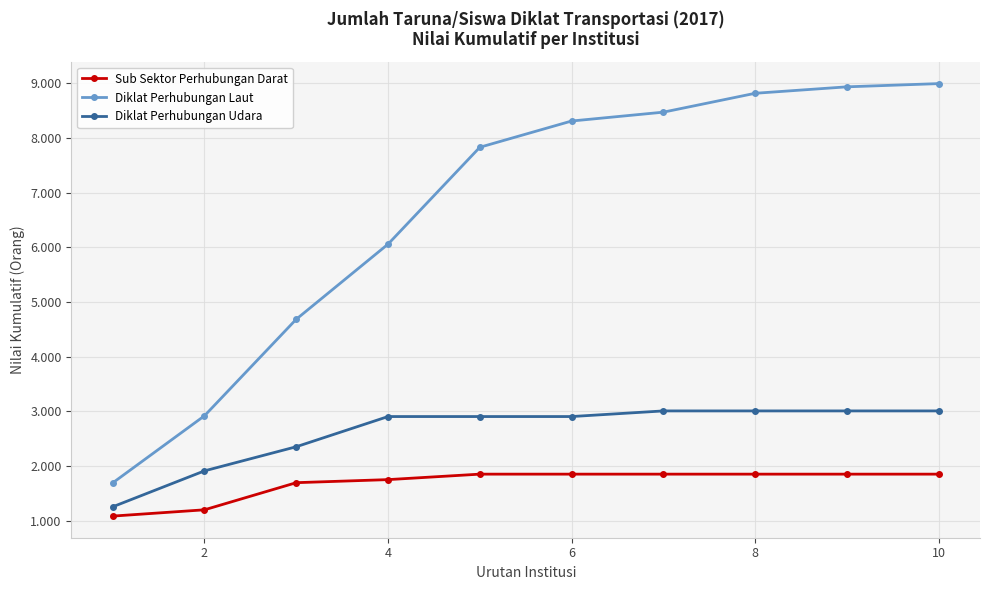

True or false: Diklat Perhubungan Udara and Sub Sektor Perhubungan Darat intersect in this chart.

False